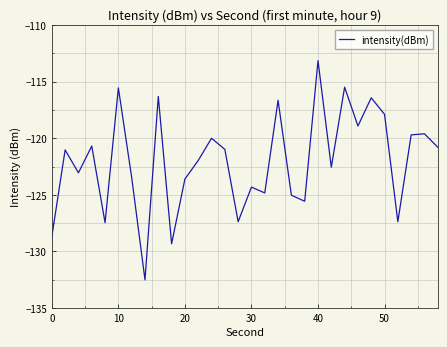

What is the smallest value displayed?

-132.5